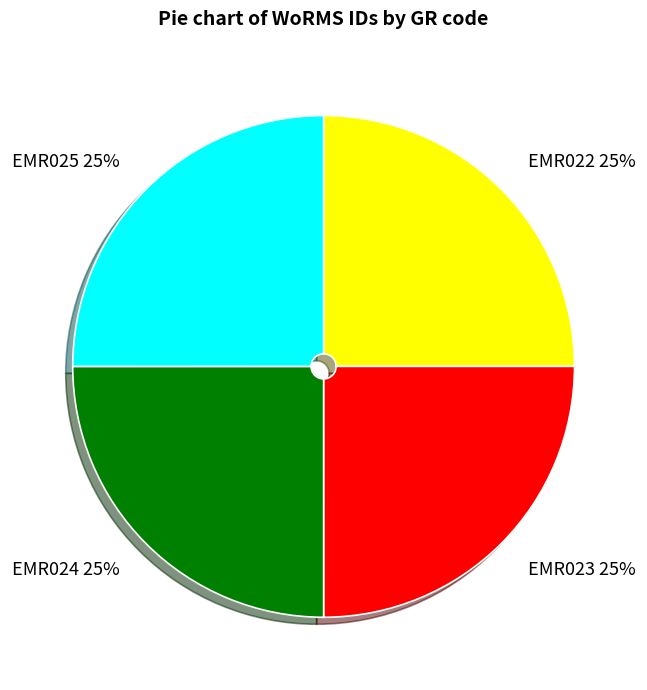

Count the number of slices in the pie.

4